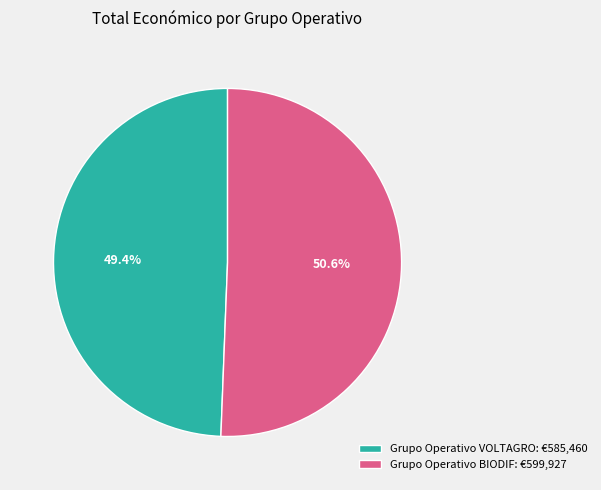

To the nearest percent, what is the difference between the largest and smallest slice percentages?

1%